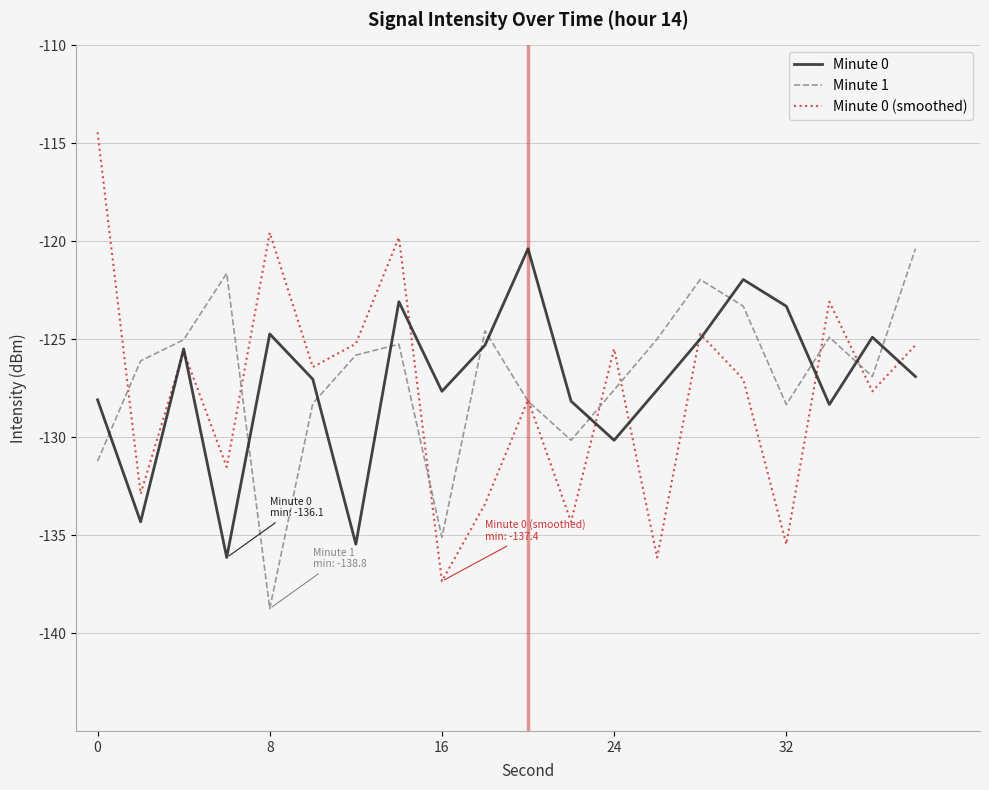

What is the maximum value for Minute 1?

-120.4